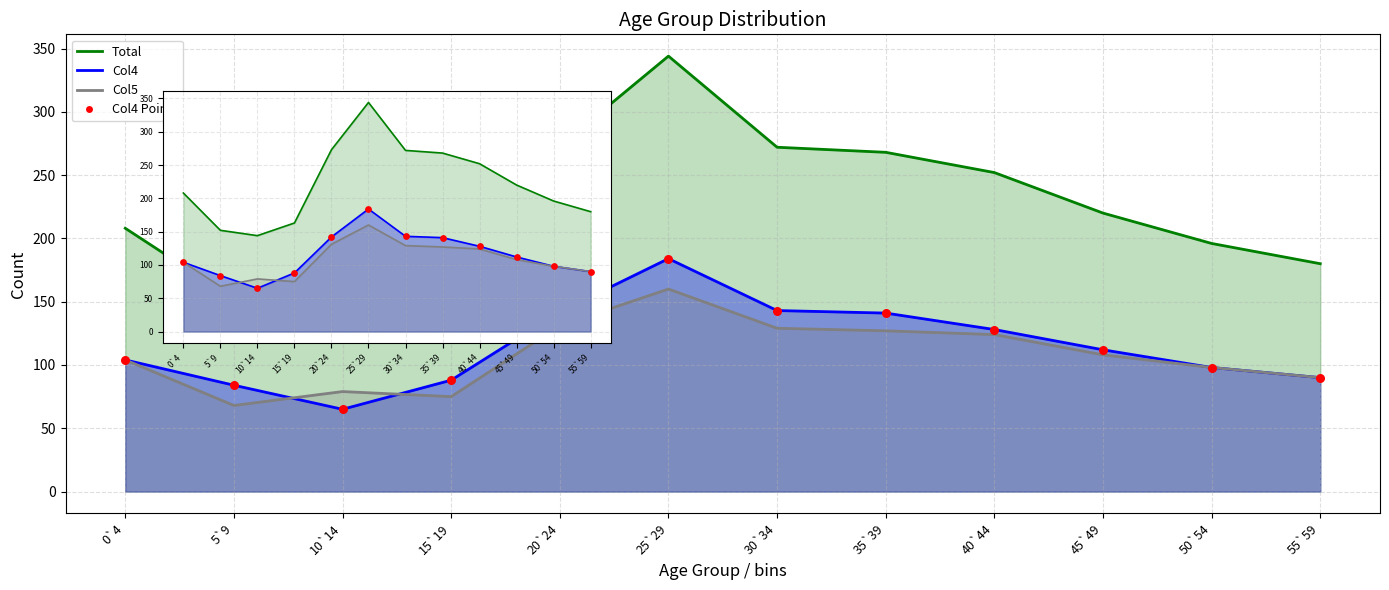

Which series has the widest spread of Y values?

Total